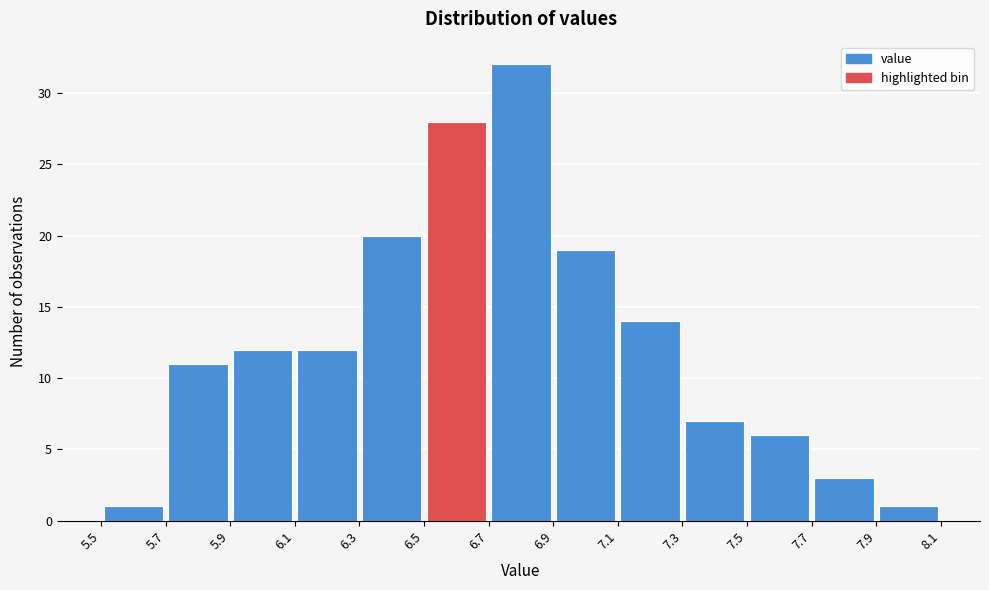

How tall is the bar that spans 7.3 to 7.5 on the x-axis? The values are not printed on the chart, so give them approximately, as read against the axis.

7